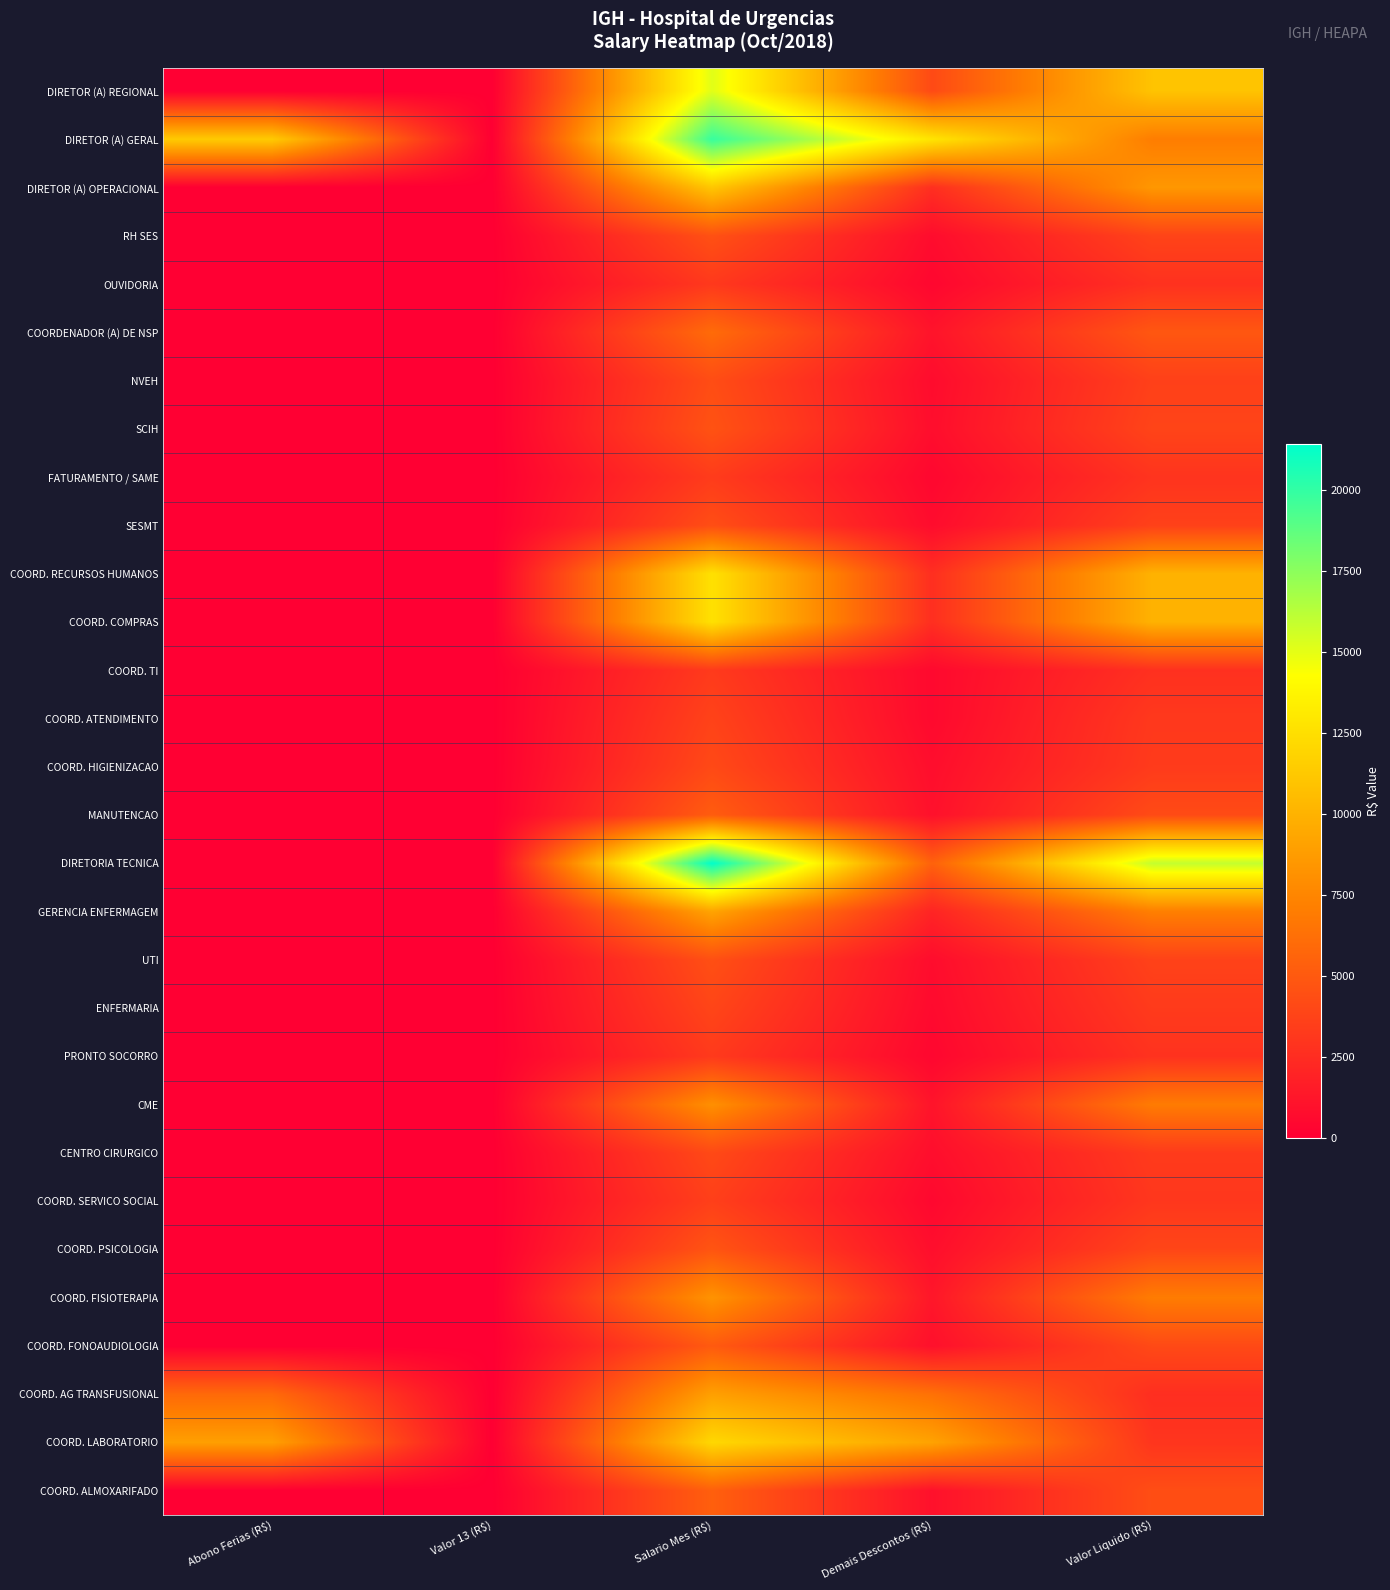

Which series changed the most between Abono Ferias (R$) and Salario Mes (R$)?

DIRETORIA TECNICA